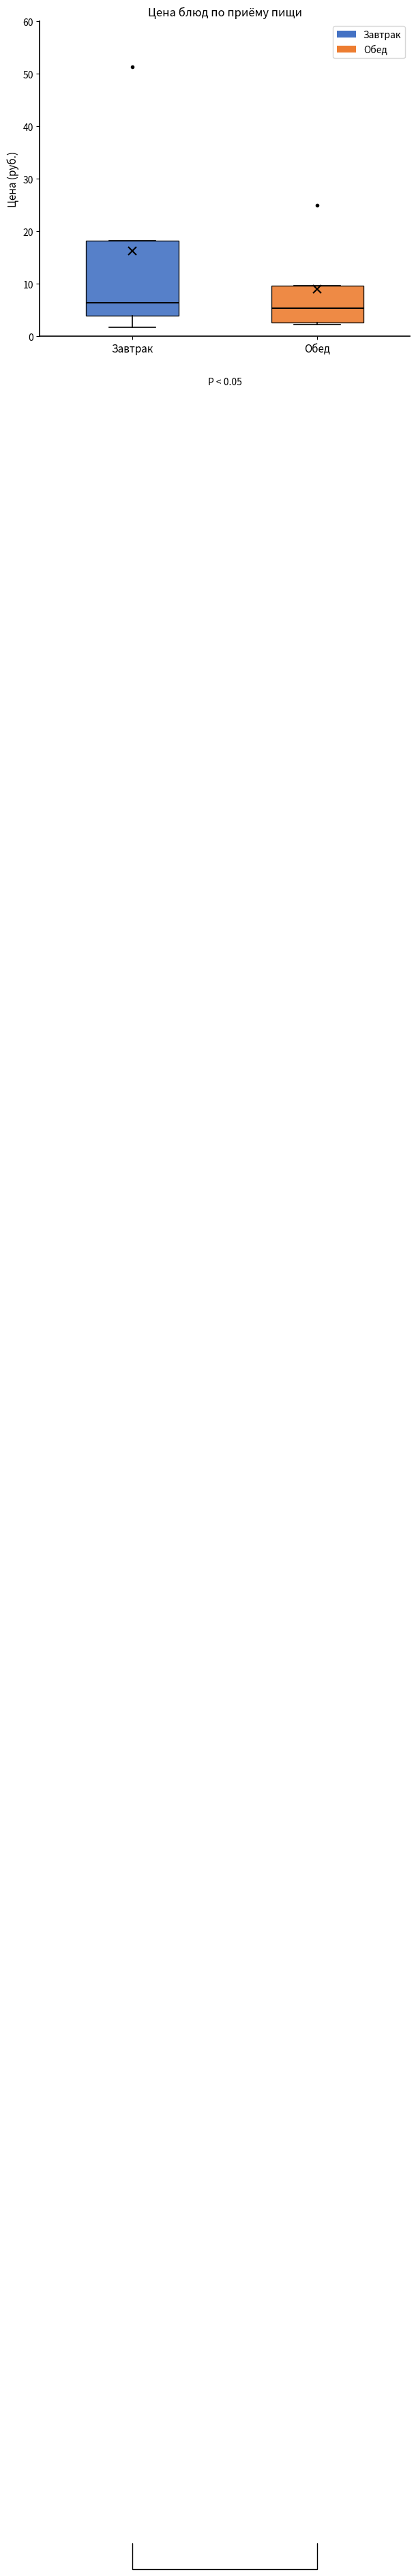

Comparing the boxes themselves (not the whiskers), which one is the tallest?

Завтрак